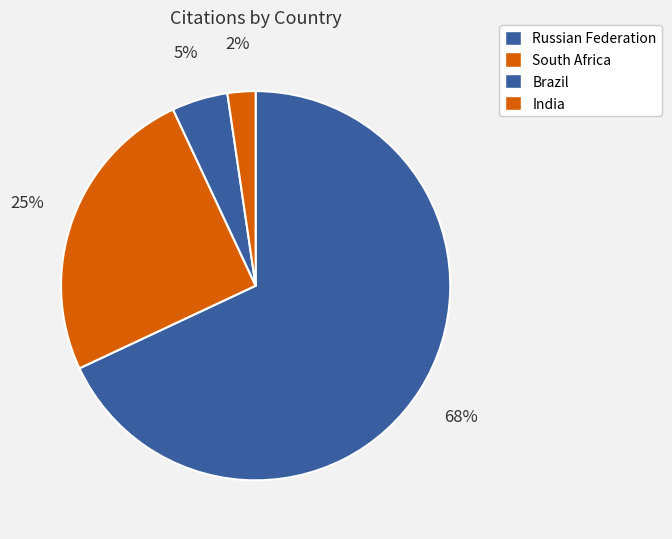

True or false: Brazil accounts for 1% of the total.

False